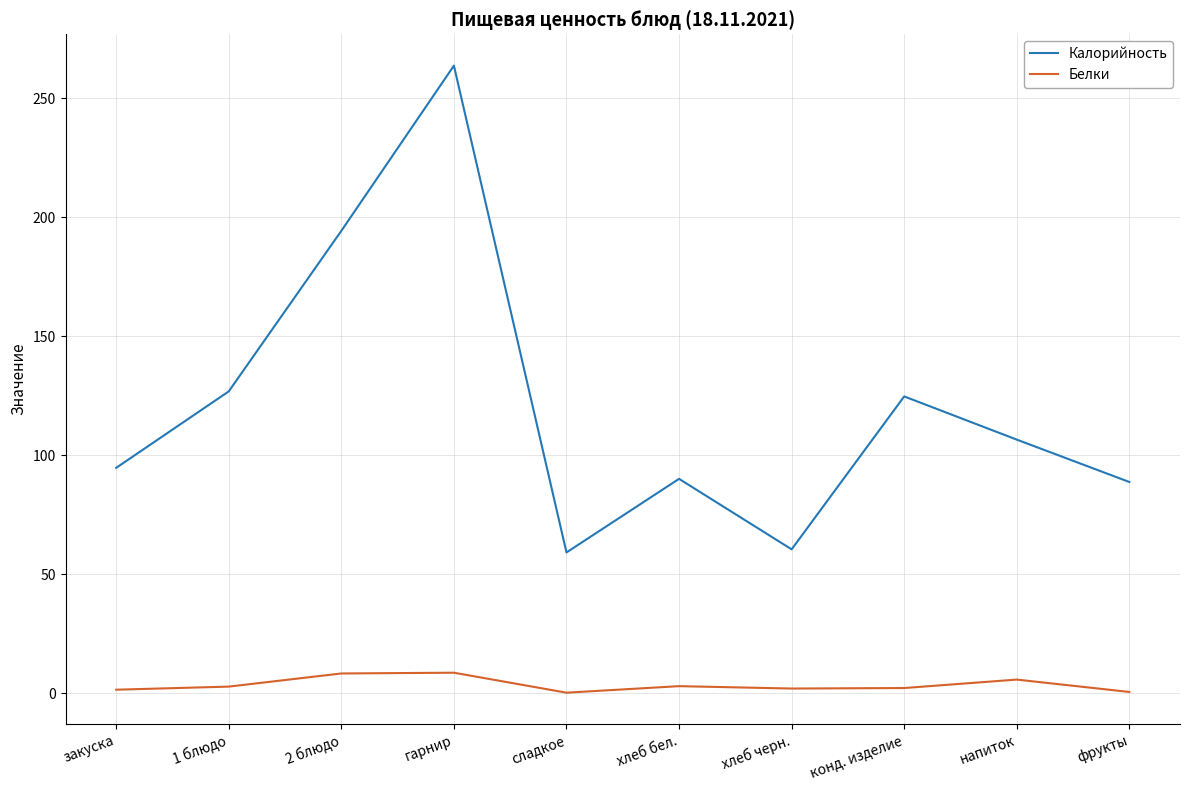

At how many categories does at least one series exceed 263?

1